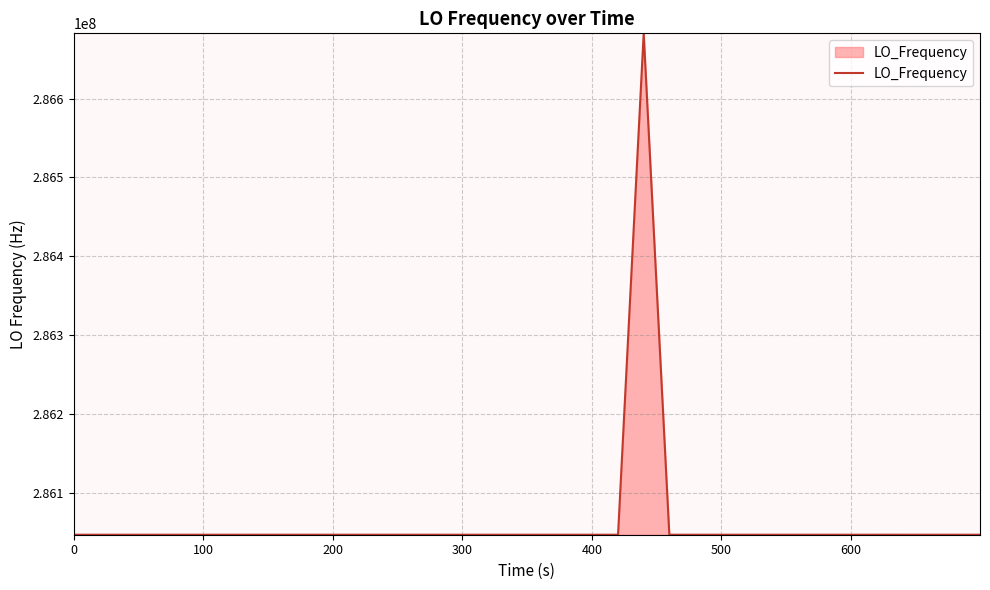

What is the smallest value displayed?

286046998.1